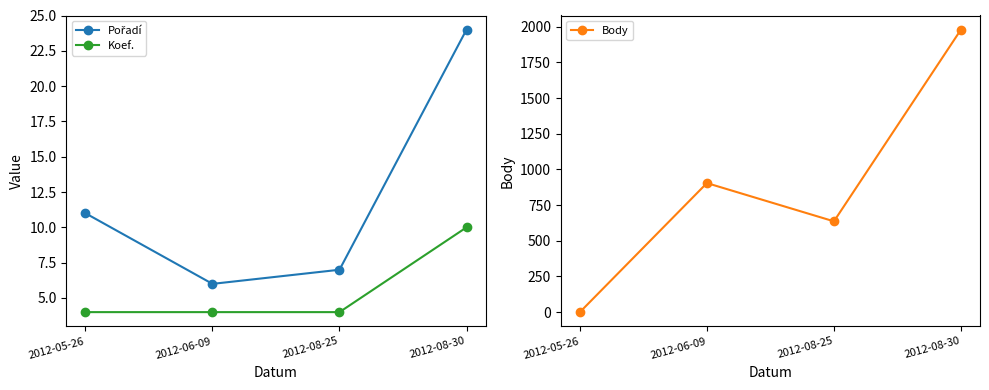

The value of Pořadí at 2012-05-26 is 11. True or false?

True